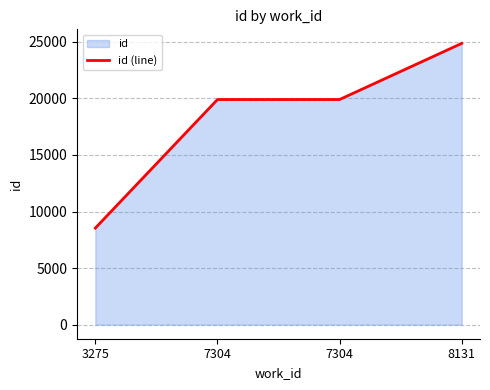

What is the difference between the second highest and minimum values?

11360